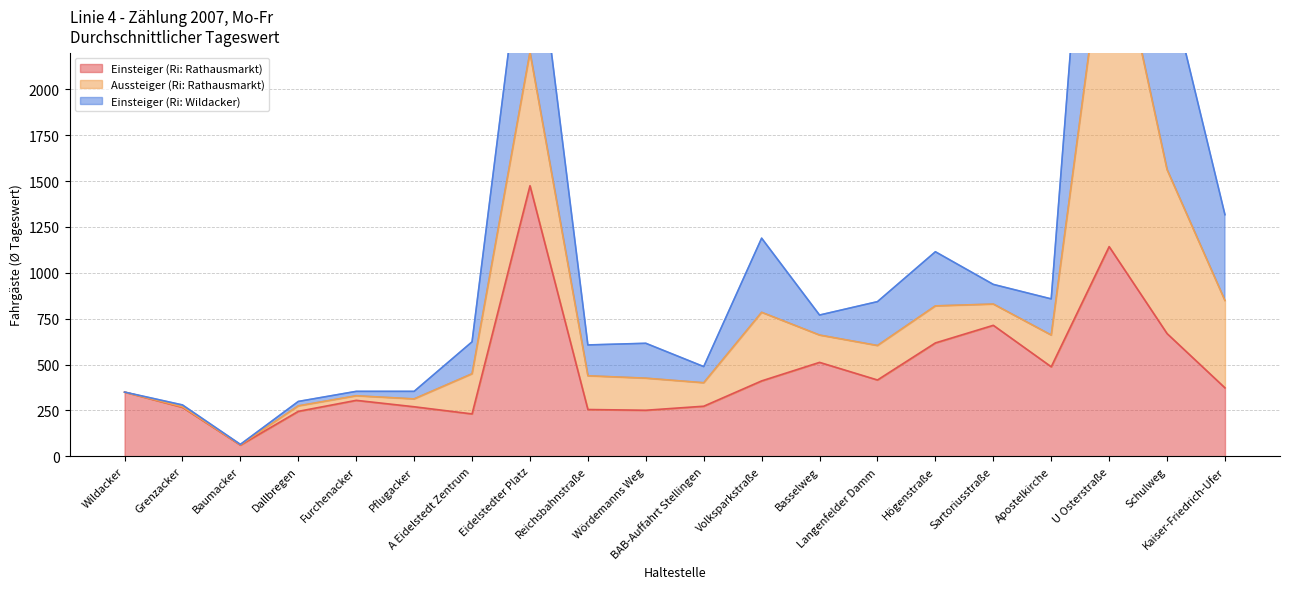

Between Pflugacker and Kaiser-Friedrich-Ufer, which series saw the biggest shift?

Einsteiger (Ri: Wildacker)